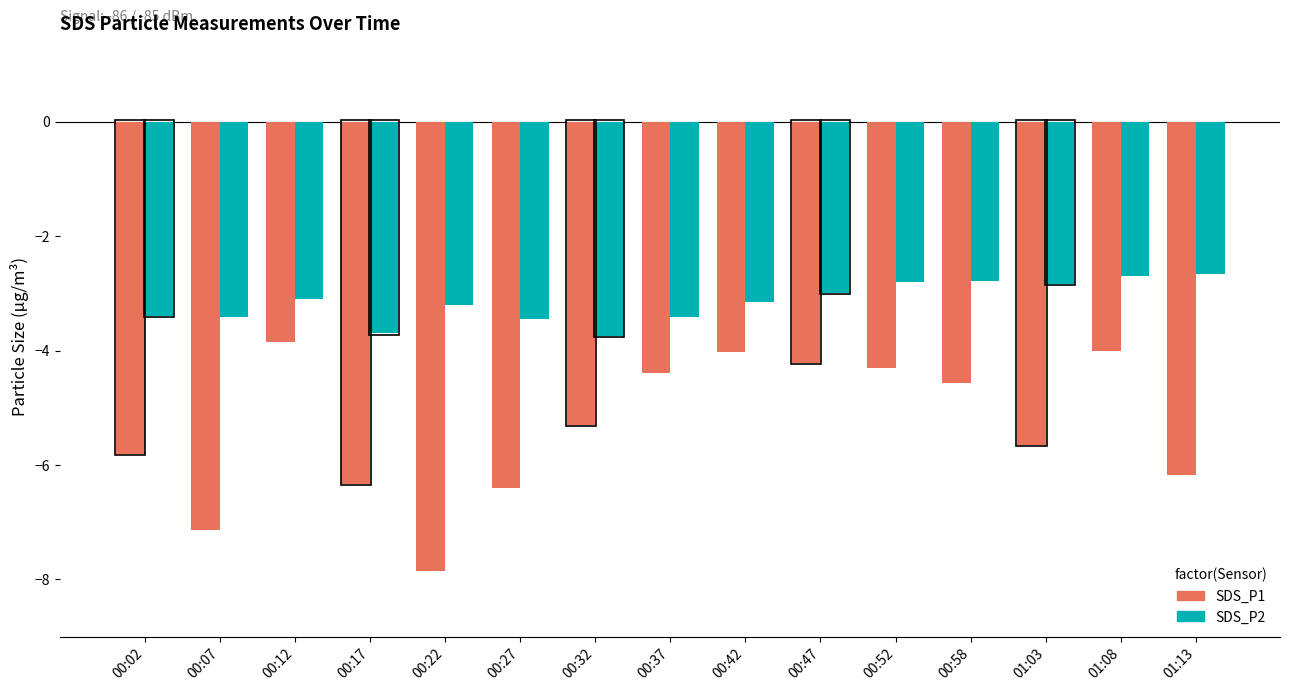

How many bars are there in total?

30